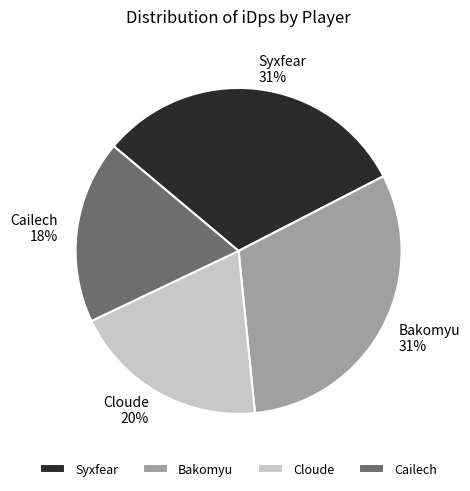

What is the ratio of the value at Cloude to the value at Cailech?

1.1